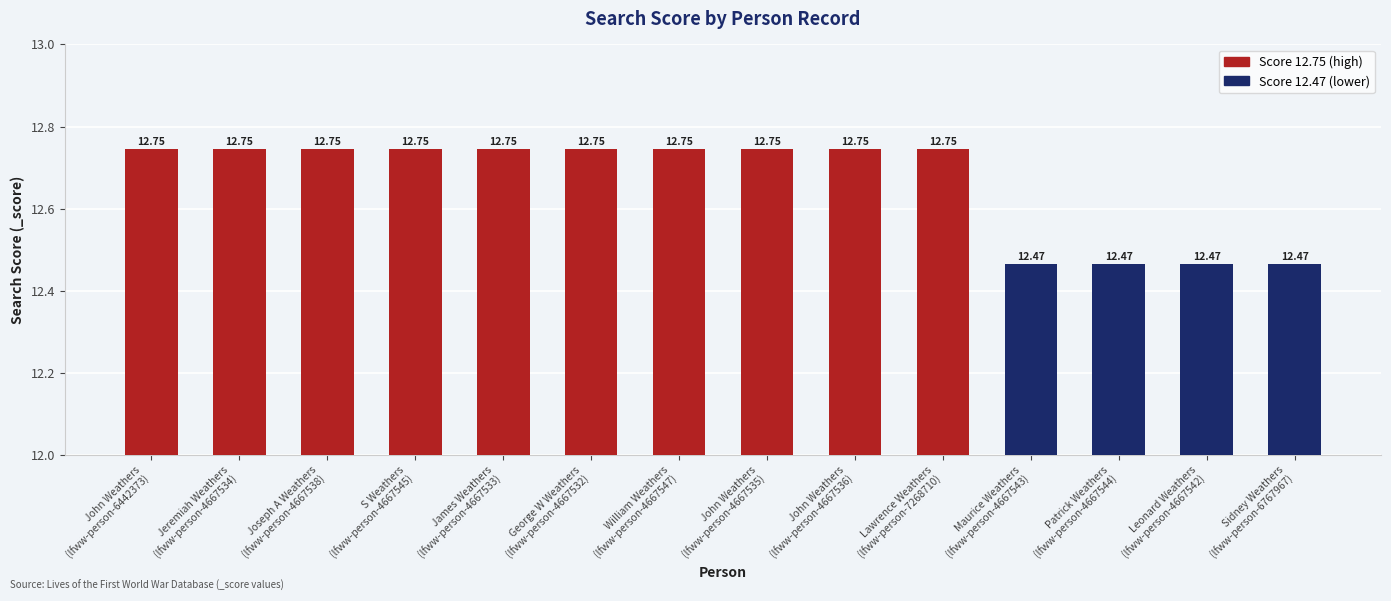

Reading left to right, extract all data points from this chart.

12.7	12.7	12.7	12.7	12.7	12.7	12.7	12.7	12.7	12.7	12.5	12.5	12.5	12.5